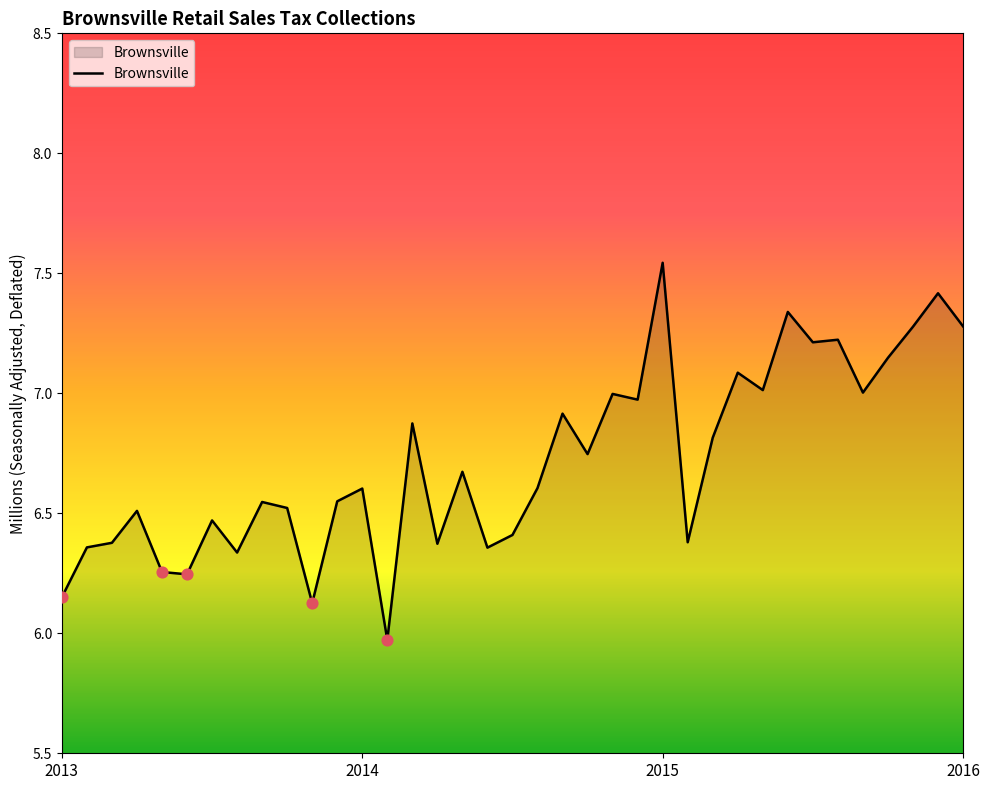

What is the minimum value shown in the chart?

6.0